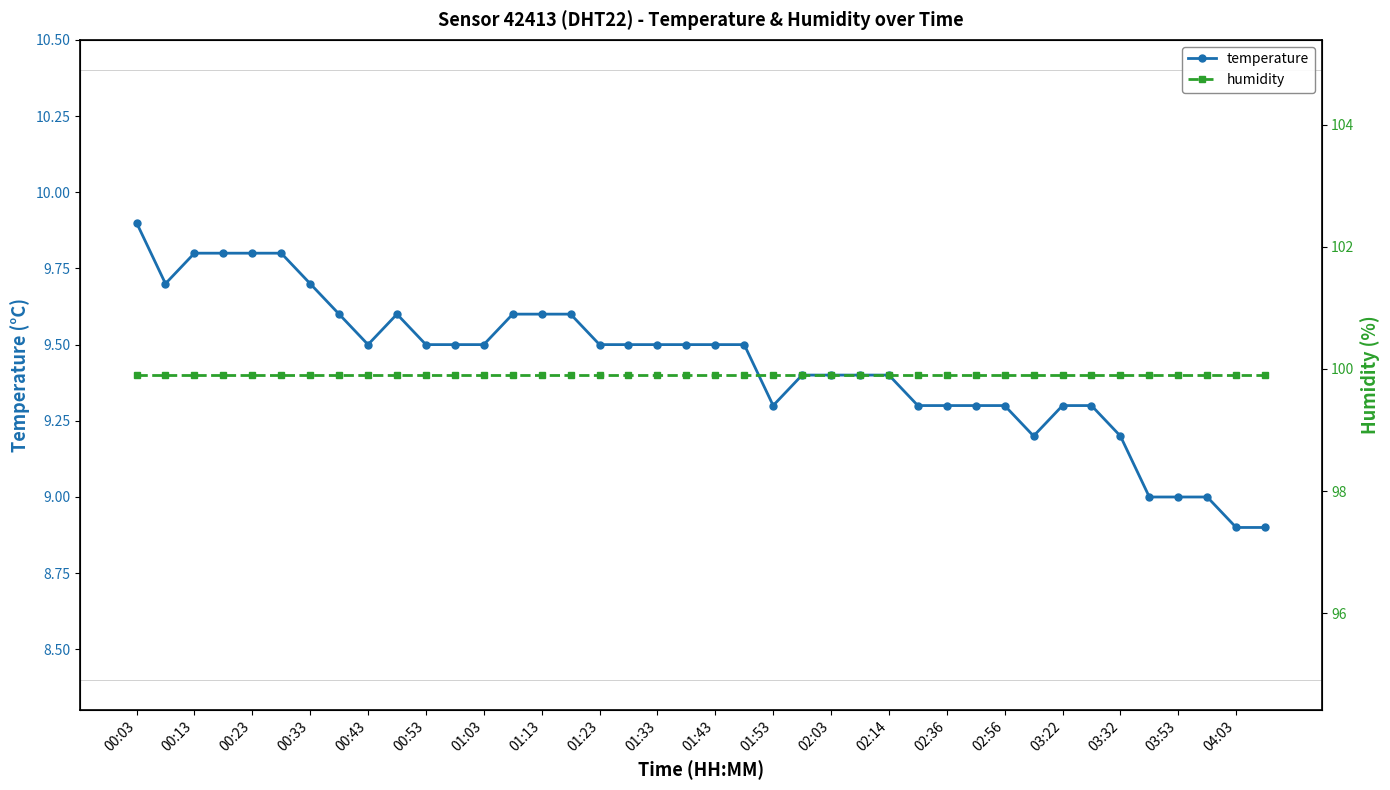

How many data points does each series have?

40